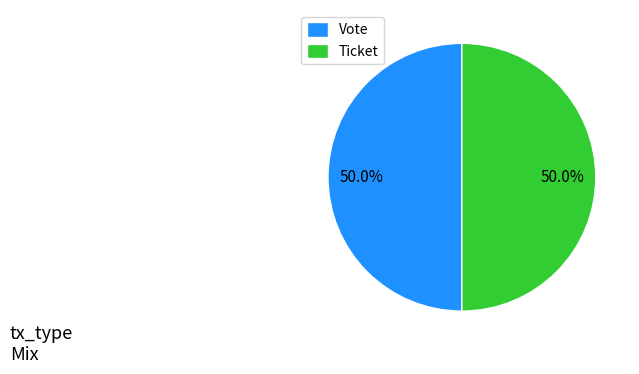

What is the ratio of the value at Ticket to the value at Vote?

1.0